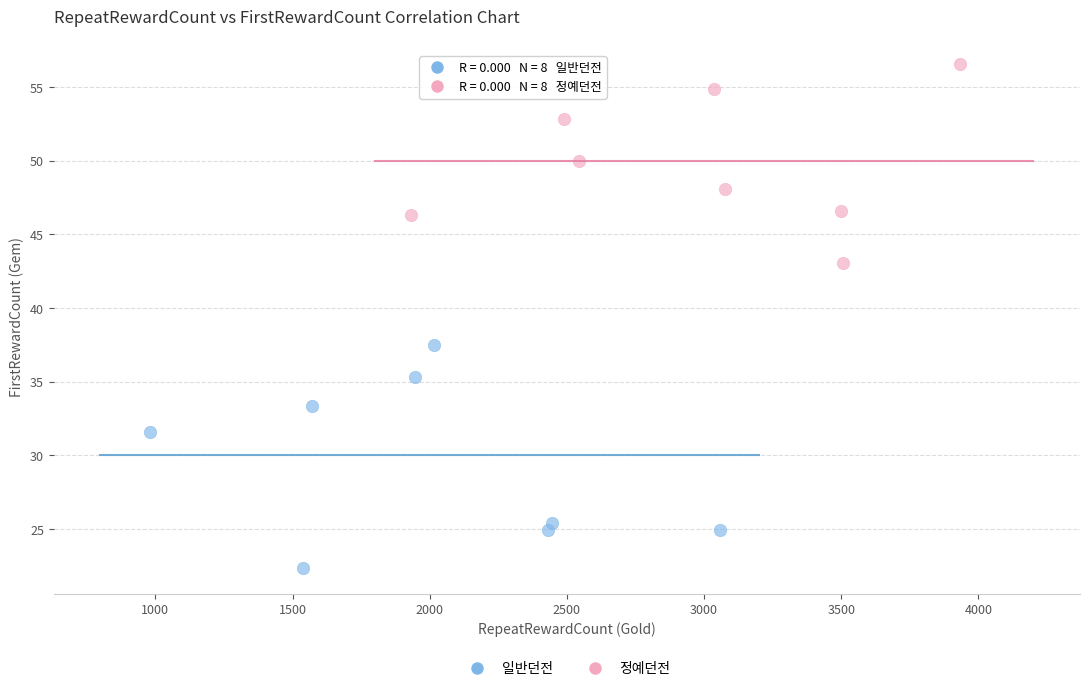

Which series contains the highest Y value?

정예던전